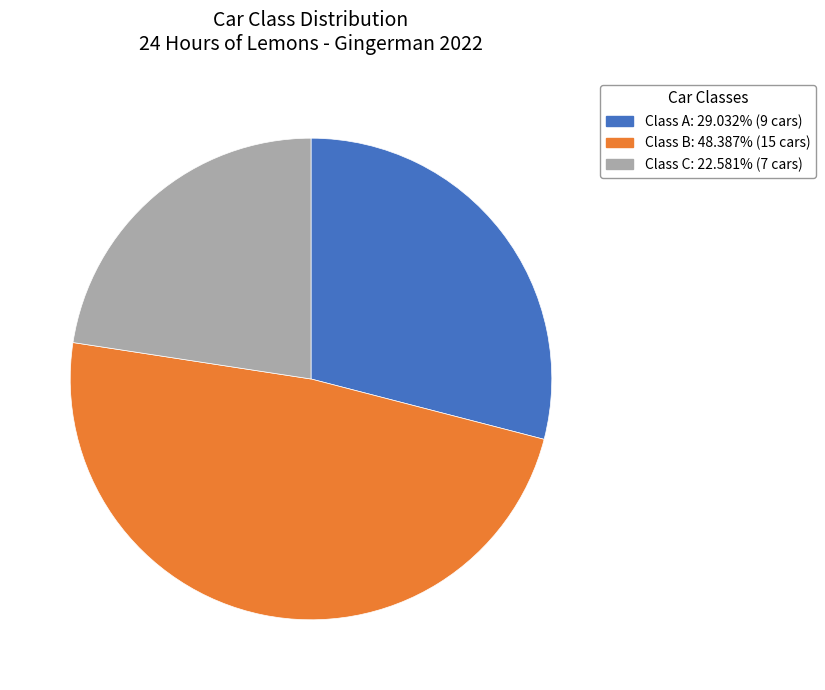

Approximately how many times larger is the value at Class C compared to Class B?

0.5